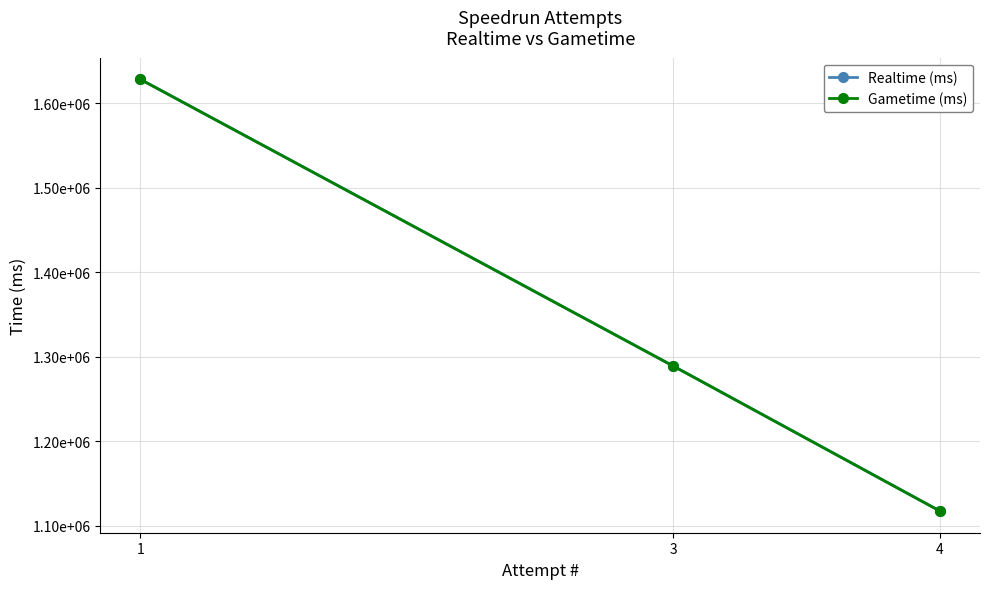

Is this an area chart (filled region under the line)?

No